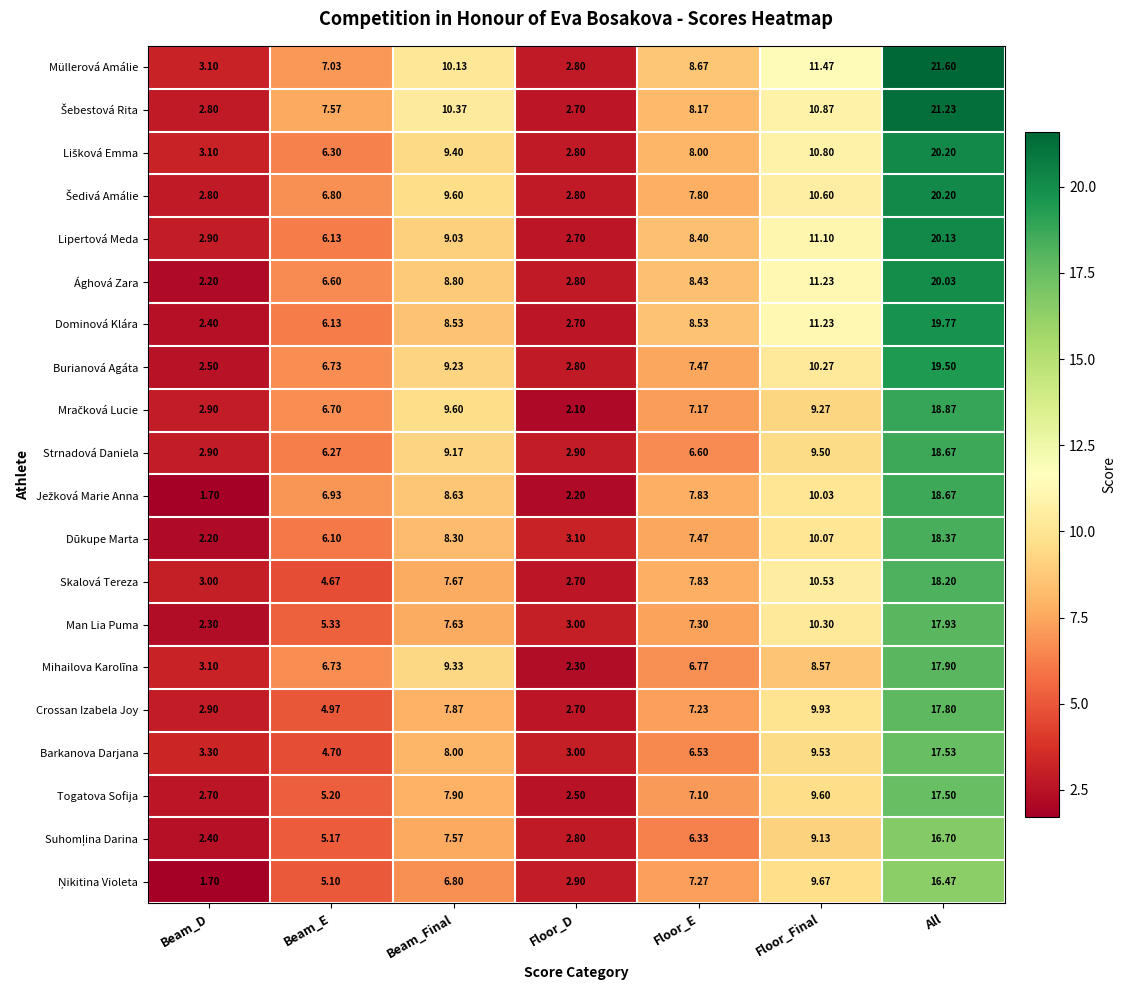

At which category is the sum across all series the highest?

All